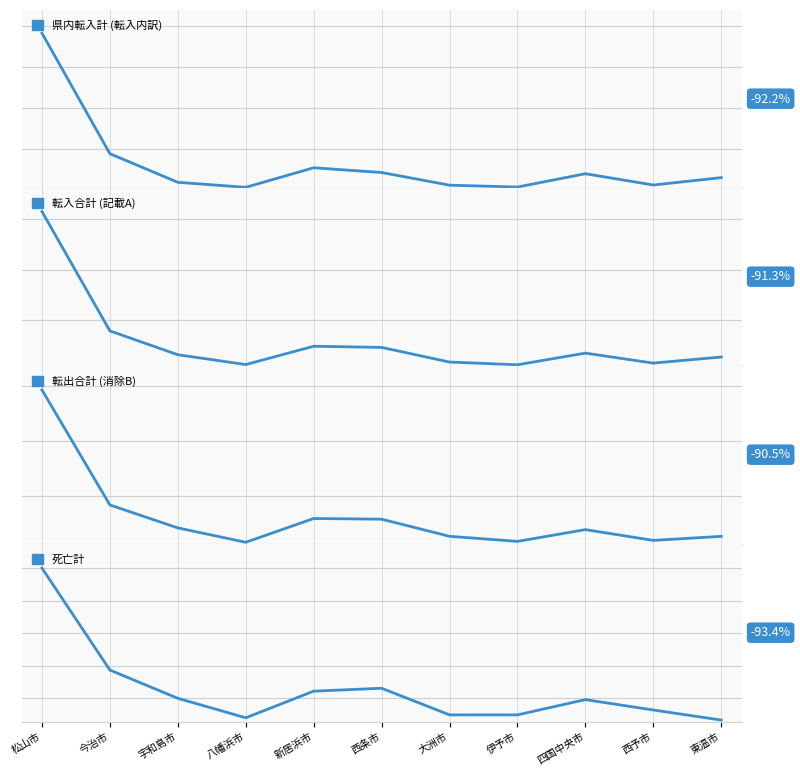

What are all the series names shown in the legend?

県内転入計 (転入内訳), 転入合計 (記載A), 転出合計 (消除B), 死亡計